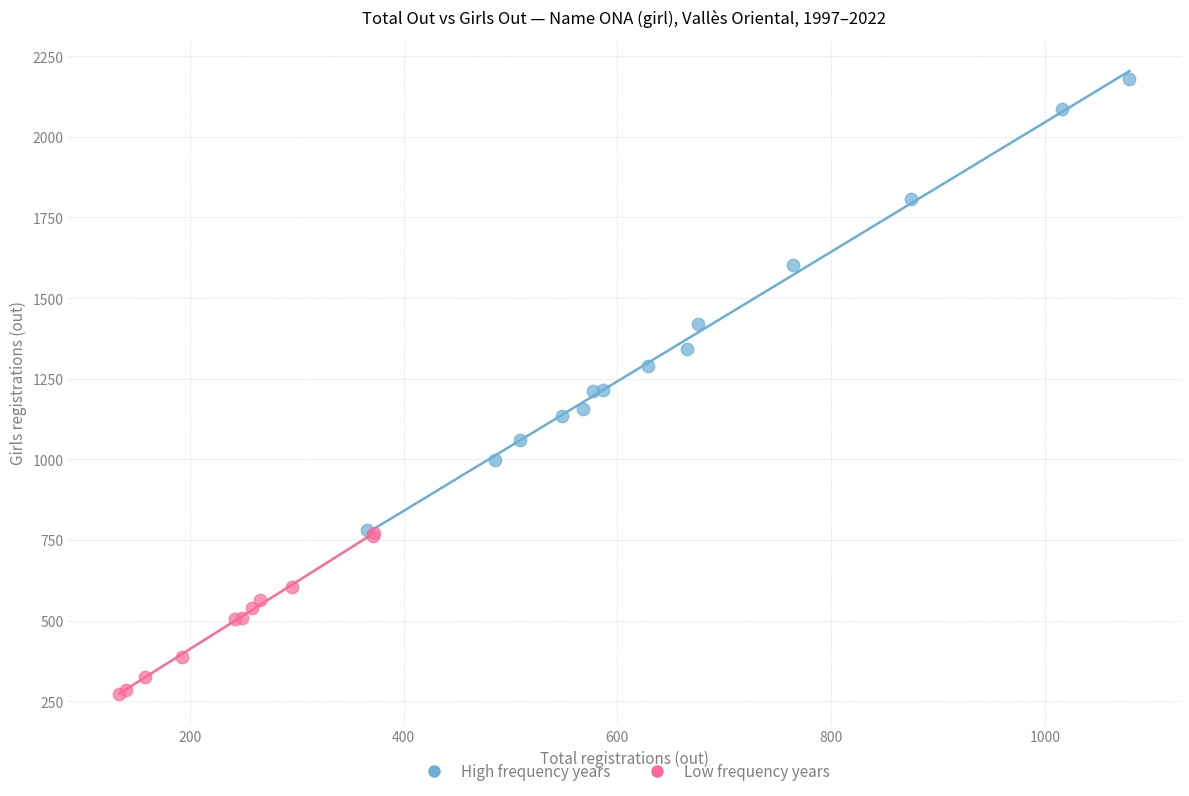

What are all the series names shown in the legend?

High frequency years, Low frequency years